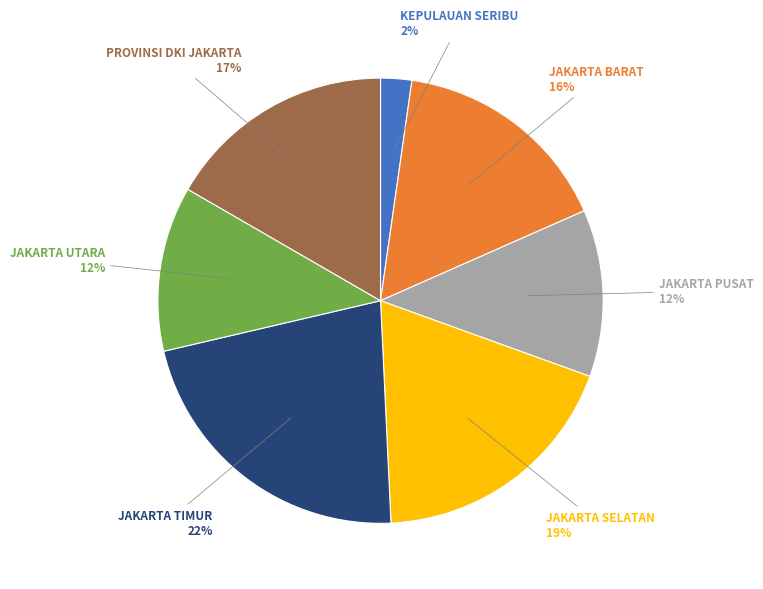

How many segments does this pie chart have?

7